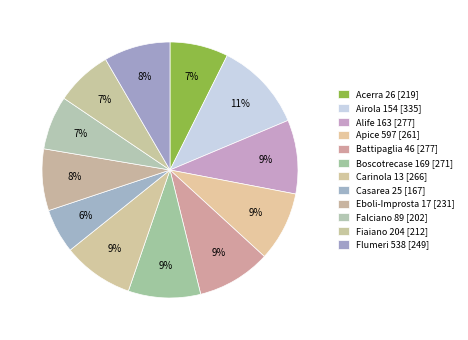

Count the number of slices in the pie.

12